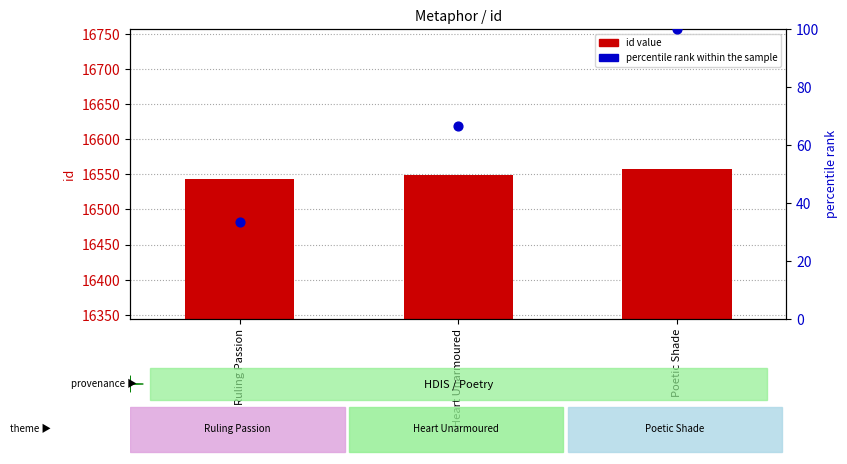

Which series contains the lowest Y value?

percentile rank within the sample